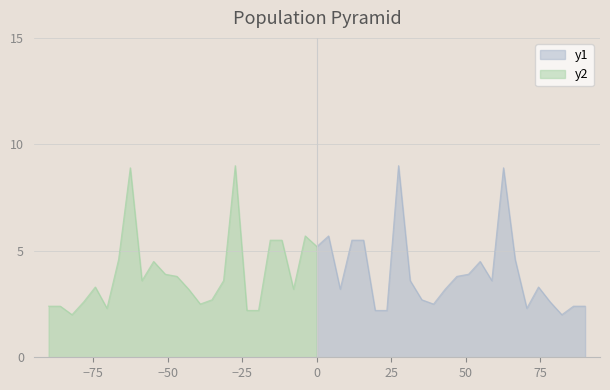

How many interior local peaks (higher than both neighbors) does the data have?

5